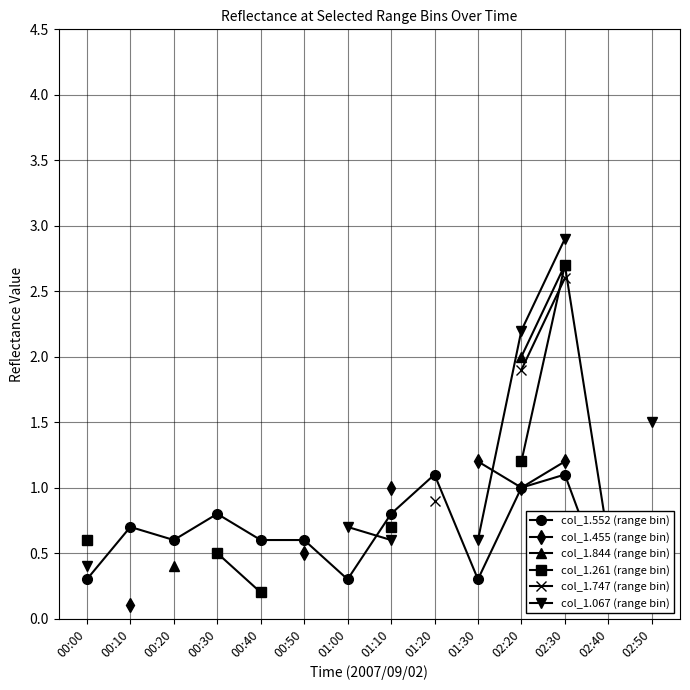

True or false: col_1.455 (range bin) and col_1.261 (range bin) intersect in this chart.

False